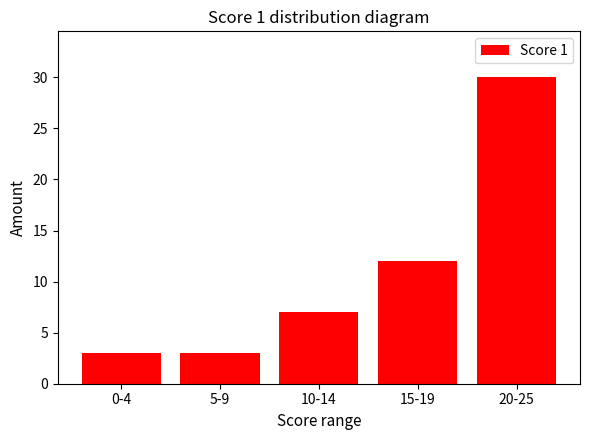

True or false: the data shows 3 at 5-9.

True